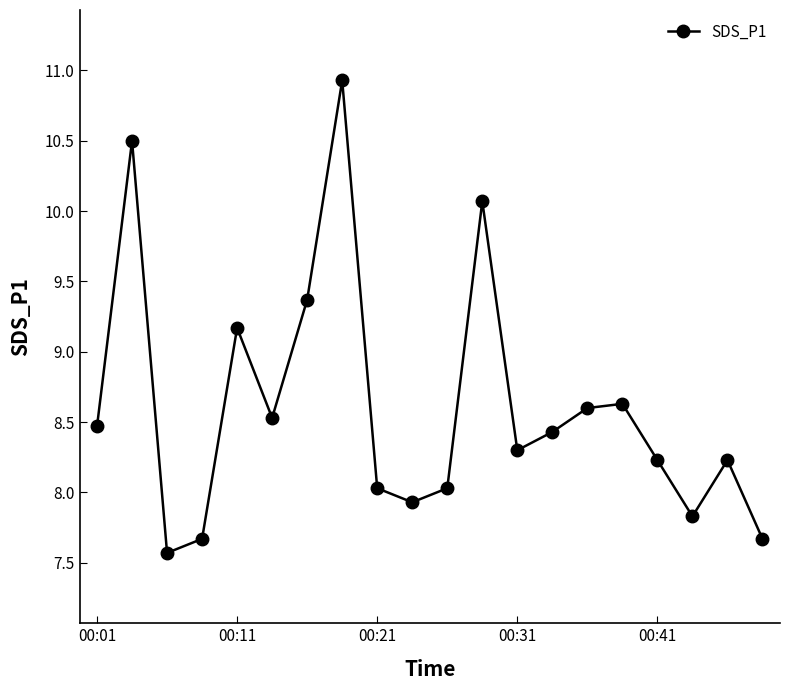

What is the minimum value shown in the chart?

7.6